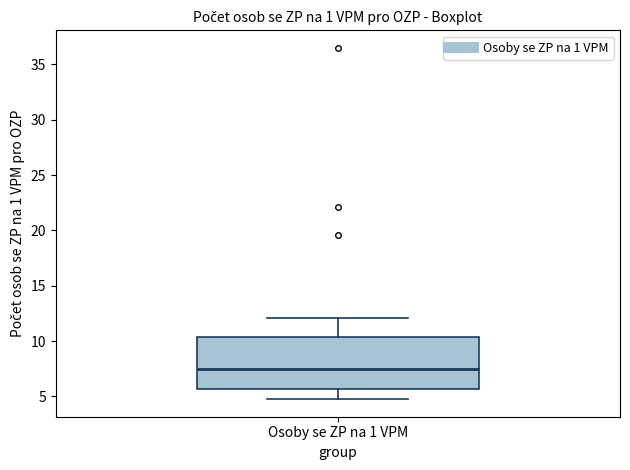

Transcribe this box plot: give where the median line is, the range the box spans, and where the two whiskers end, as read against the y-axis. The values are not printed on the chart, so give them approximately, as read against the axis.

median 7.5, box 5.5 to 10.5, whiskers 5.0 to 12.0